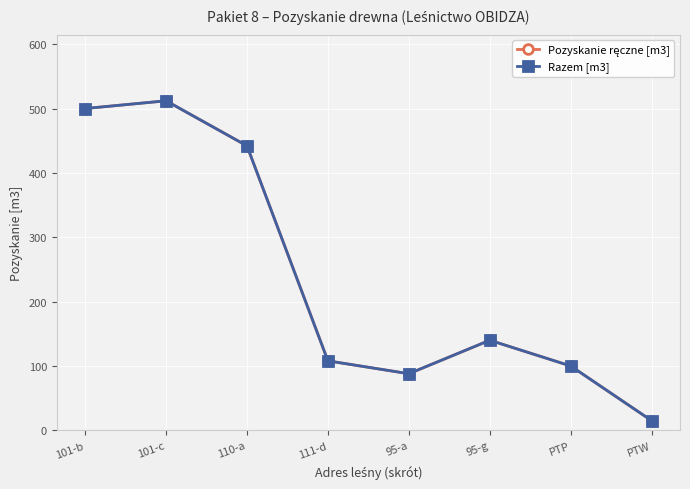

At which category does the chart reach its peak across all series?

101-c